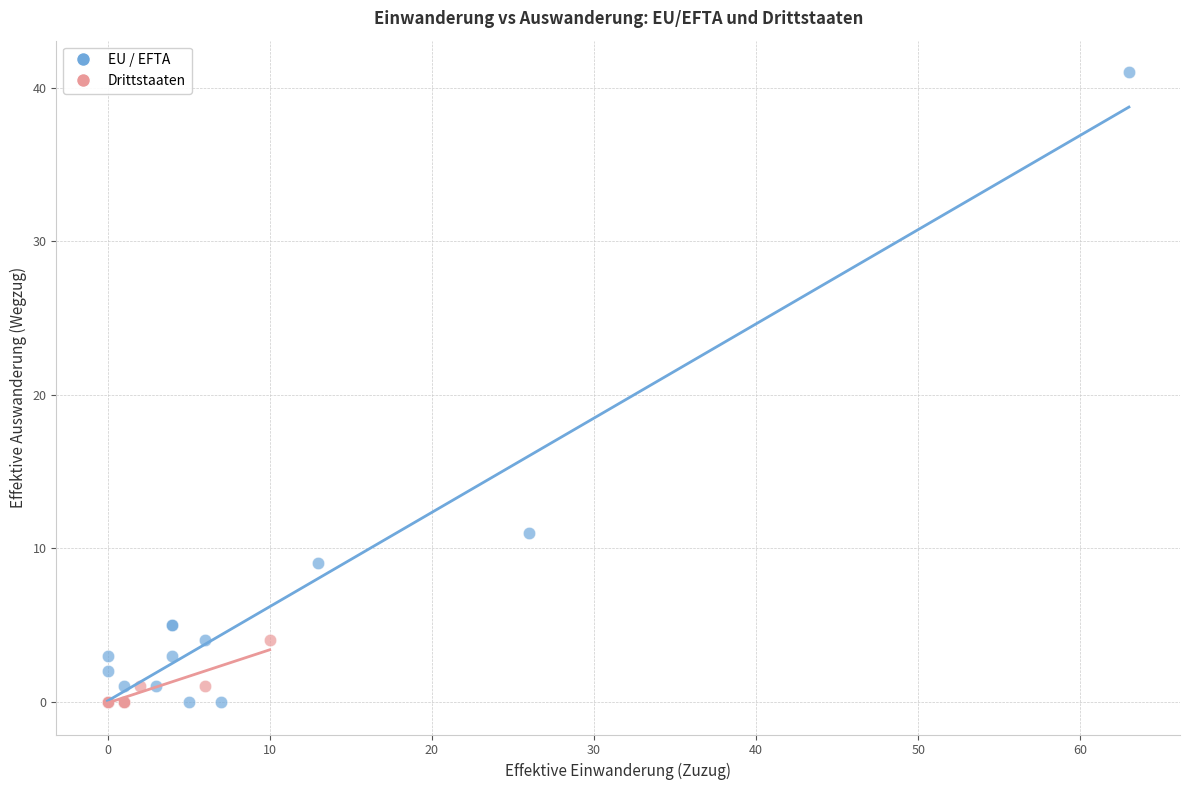

Which series contains the highest Y value?

EU / EFTA